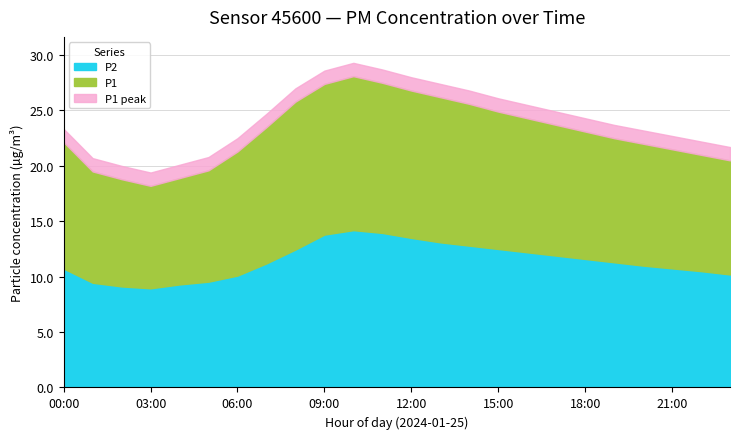

Which series has the largest range (max minus min)?

P1